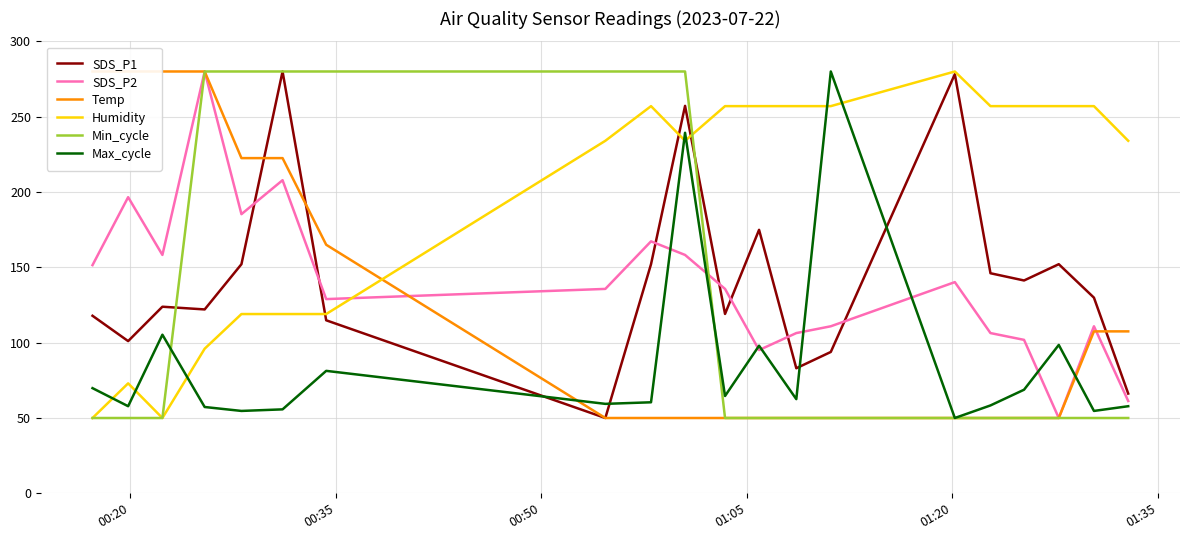

What is the minimum value for Min_cycle?

50.0